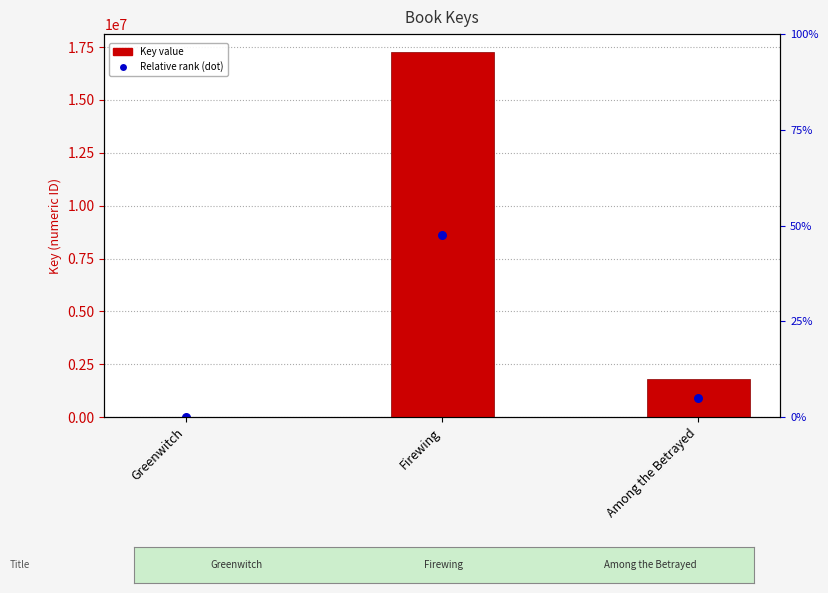

Which has a higher value, Greenwitch or Among the Betrayed?

Among the Betrayed